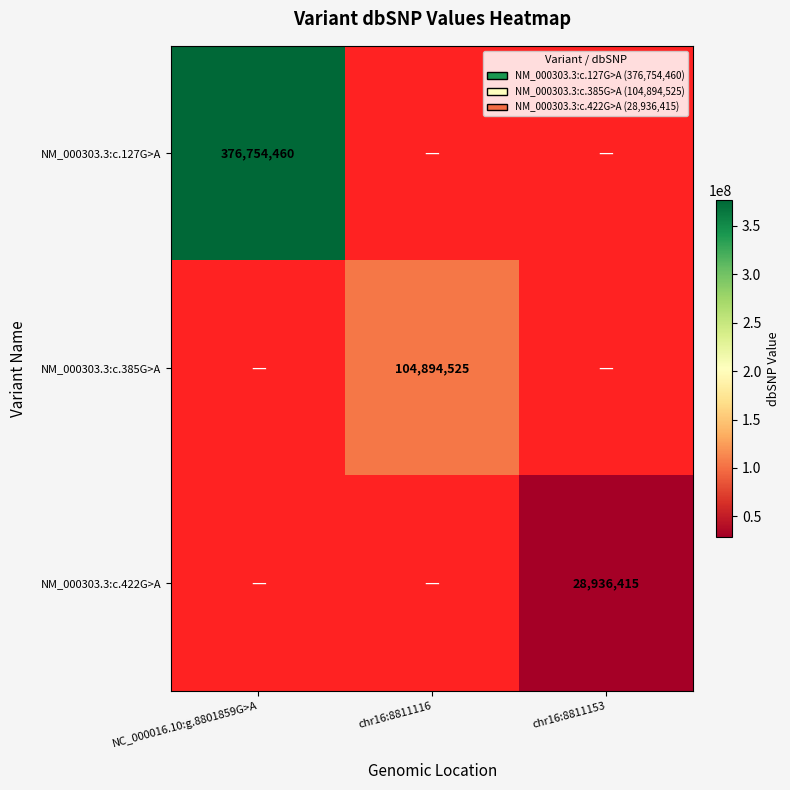

Between chr16:8811153 and NC_000016.10:g.8801859G>A, which is larger?

NC_000016.10:g.8801859G>A